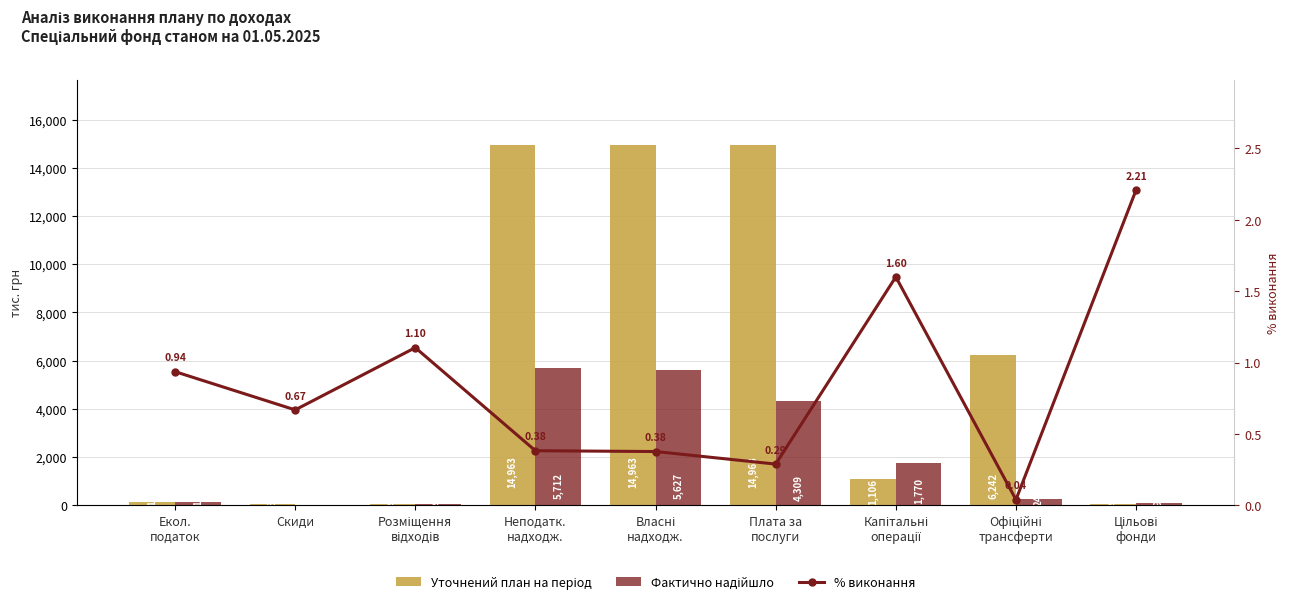

What is the difference between the % виконання values at Екол.
податок and Капітальні
операції?

0.7